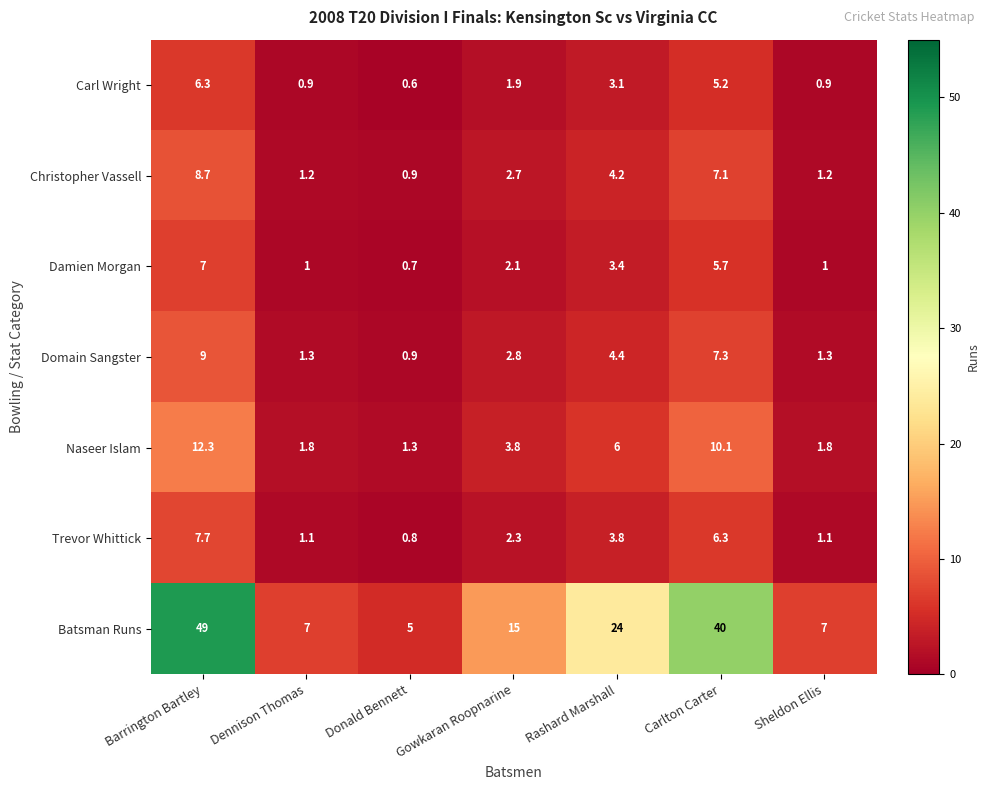

What is the maximum value shown in the chart?

49.0